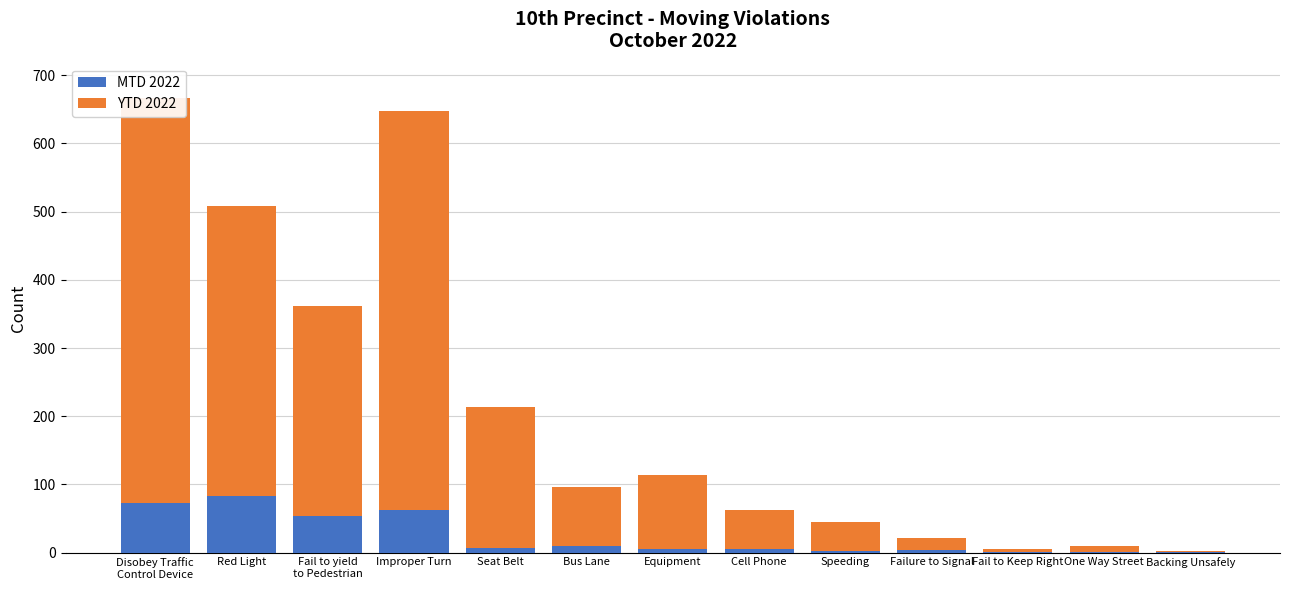

What is the average value of the YTD 2022 series?

188